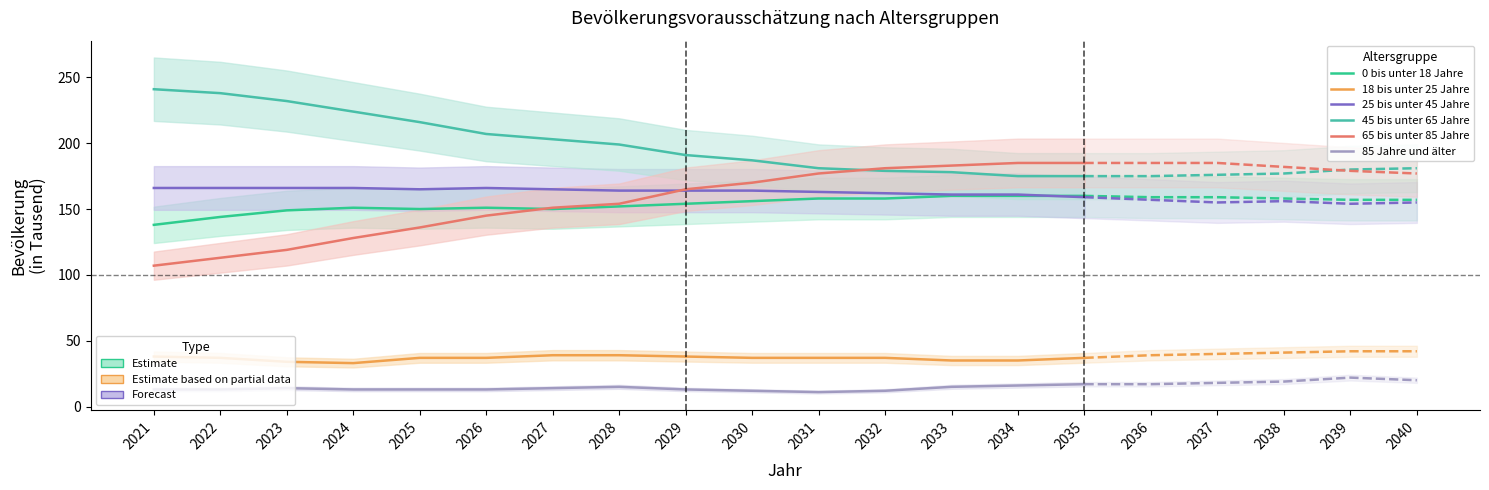

What is the maximum value shown in the chart?

241